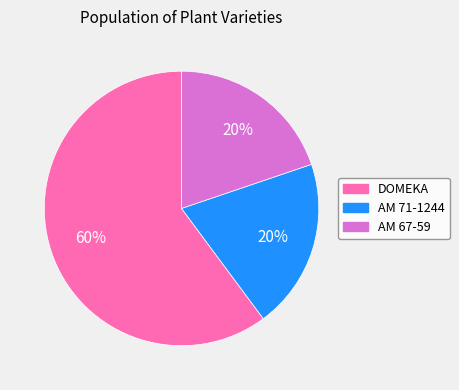

Is it true that AM 67-59 is 20% of the pie?

True